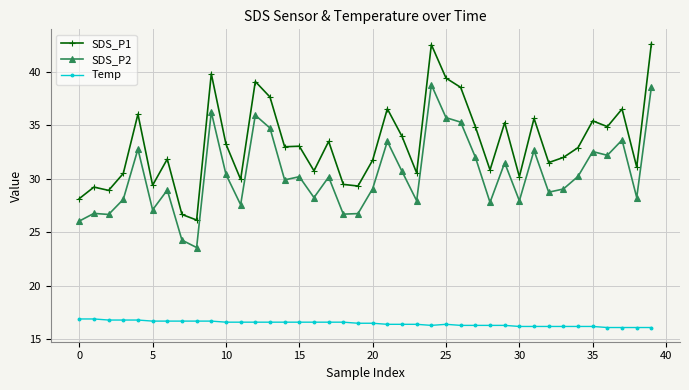

What is the smallest value displayed?

16.1